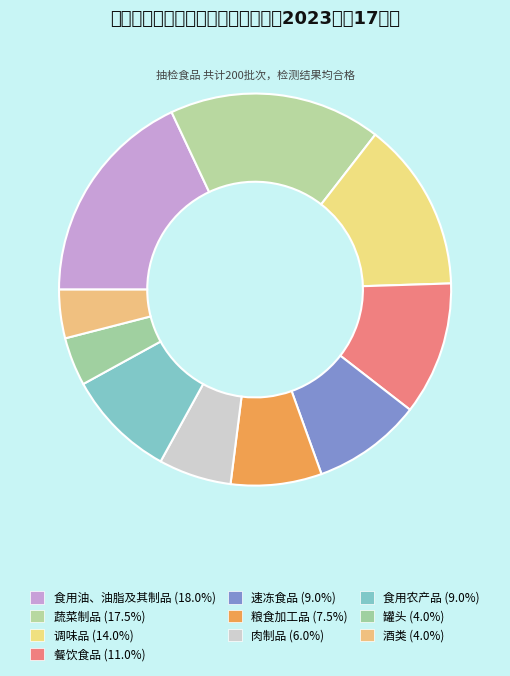

How many slices are in this pie chart?

10